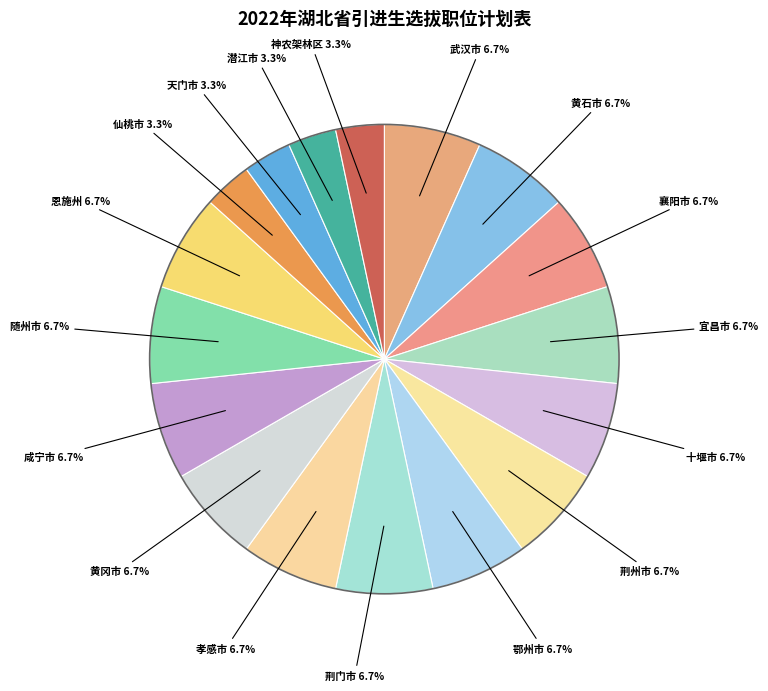

How many segments does this pie chart have?

17